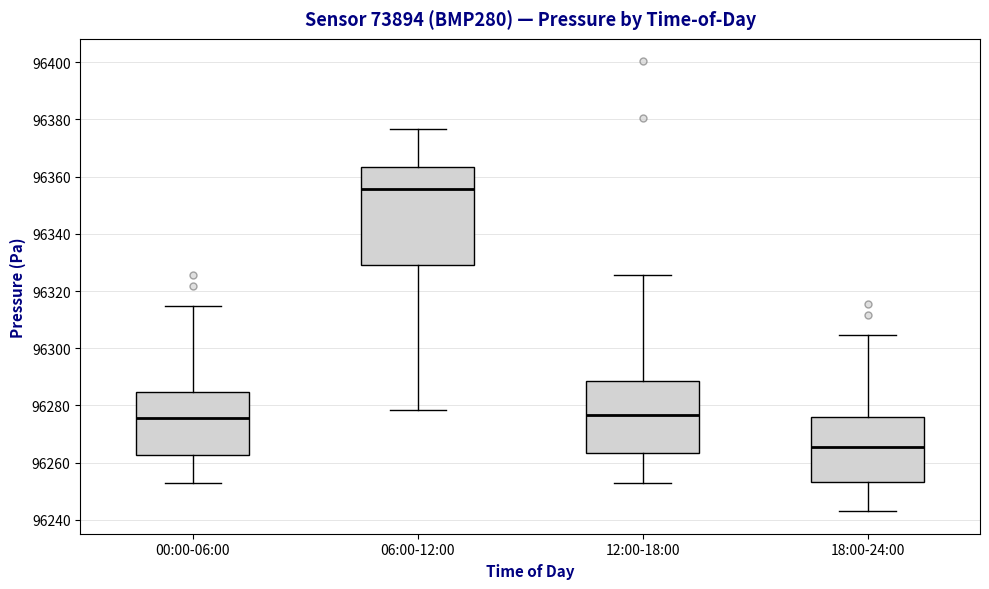

Reading left to right, read every box against the y-axis: the position of its median line, the range the box covers, and the ends of its whiskers. The values are not printed on the chart, so give them approximately, as read against the axis.

00:00-06:00: median 96276, box 96262 to 96284, whiskers 96254 to 96314
06:00-12:00: median 96356, box 96330 to 96364, whiskers 96278 to 96376
12:00-18:00: median 96276, box 96264 to 96288, whiskers 96254 to 96326
18:00-24:00: median 96266, box 96254 to 96276, whiskers 96244 to 96304